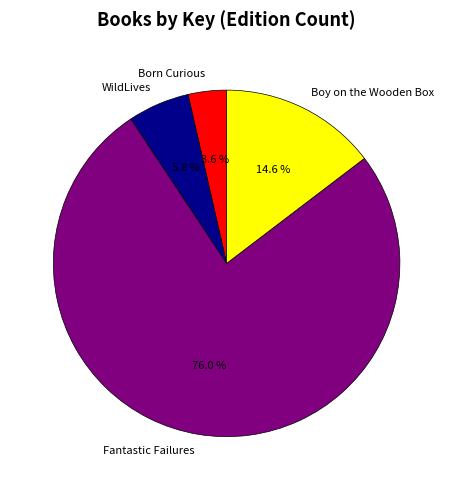

True or false: Born Curious accounts for 4% of the total.

True